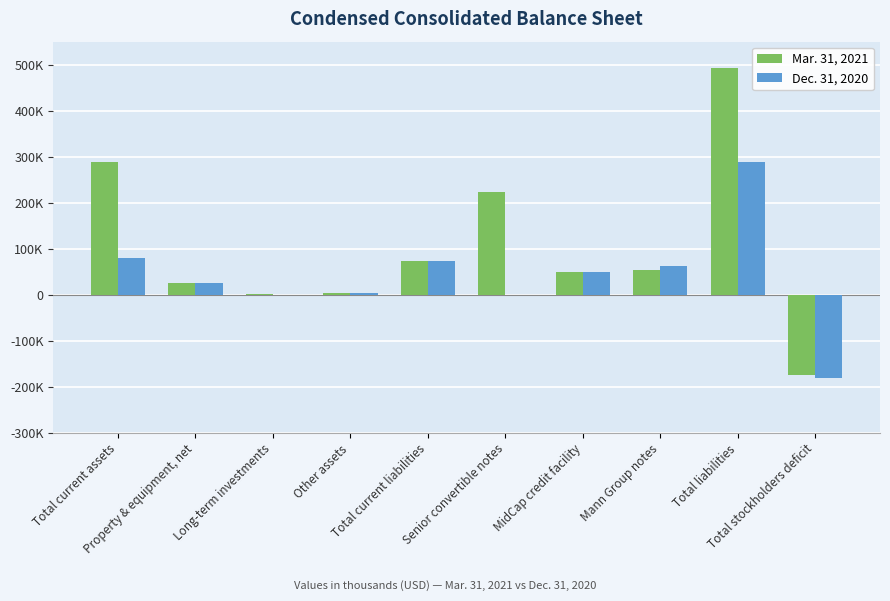

What is the sum of all Mar. 31, 2021 values?

1037594